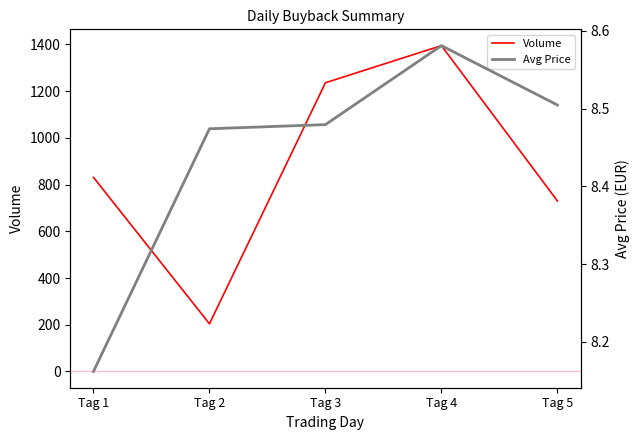

What are all the series names shown in the legend?

Volume, Avg Price